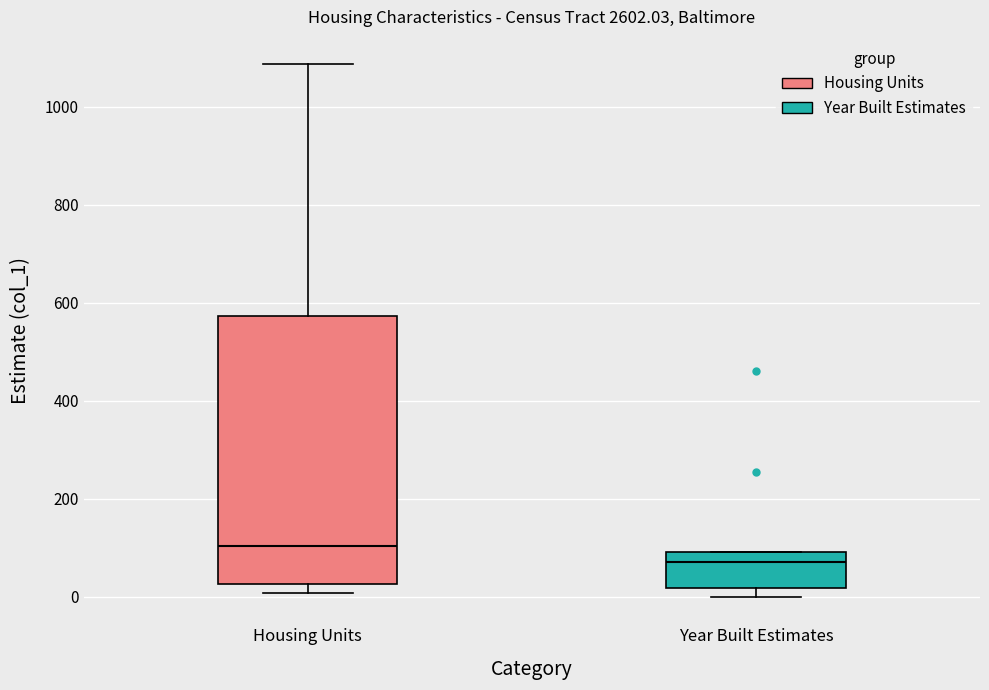

Reading left to right, transcribe this box plot: for each box, give where its median line is, the range the box spans, and where its two whiskers end, as read against the y-axis. The values are not printed on the chart, so give them approximately, as read against the axis.

Housing Units: median 100, box 20 to 580, whiskers 0 to 1080
Year Built Estimates: median 80, box 20 to 100, whiskers 0 to 100